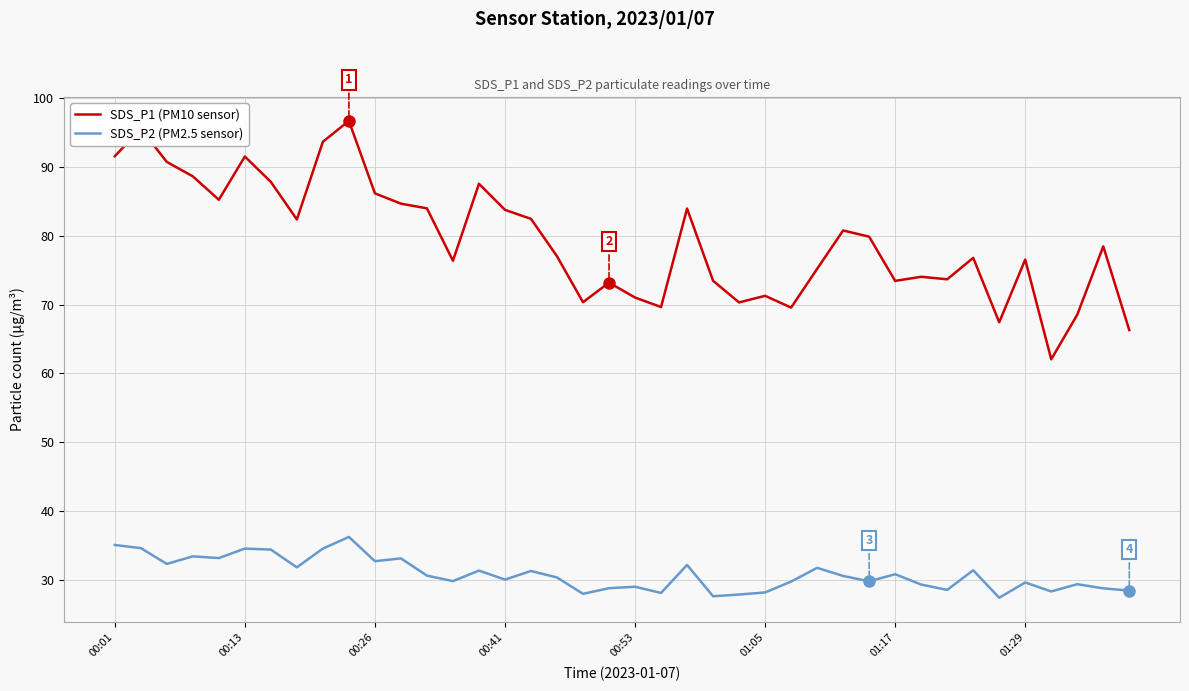

In SDS_P2 (PM2.5 sensor), how many points are higher than both neighbors (excluding endpoints)?

13